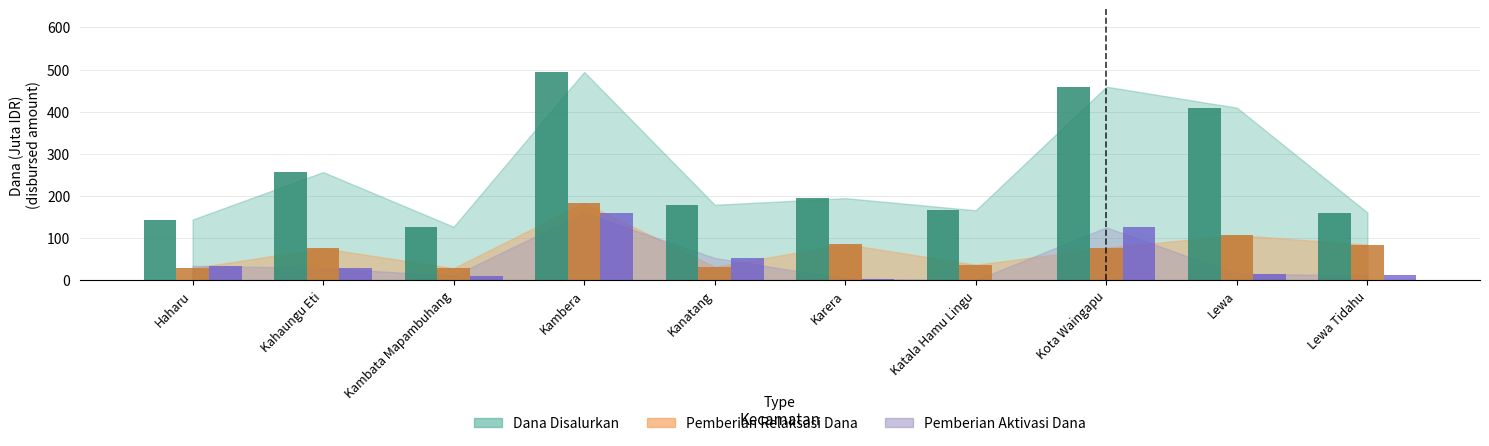

What is the greatest value displayed?

494.3